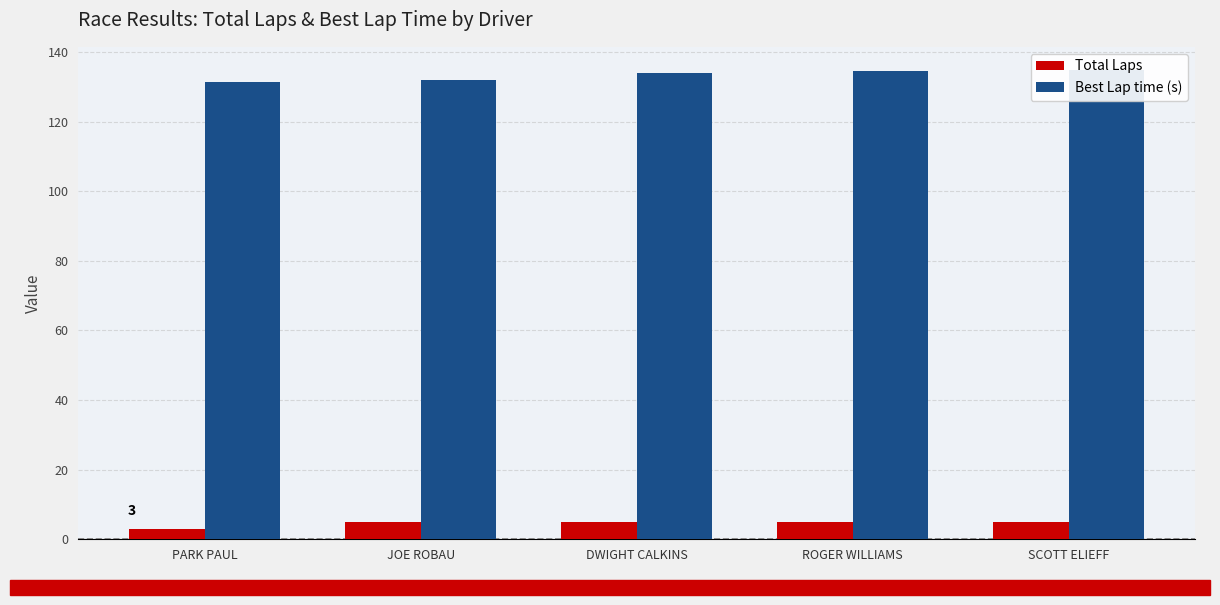

At which label does Total Laps reach its peak?

JOE ROBAU